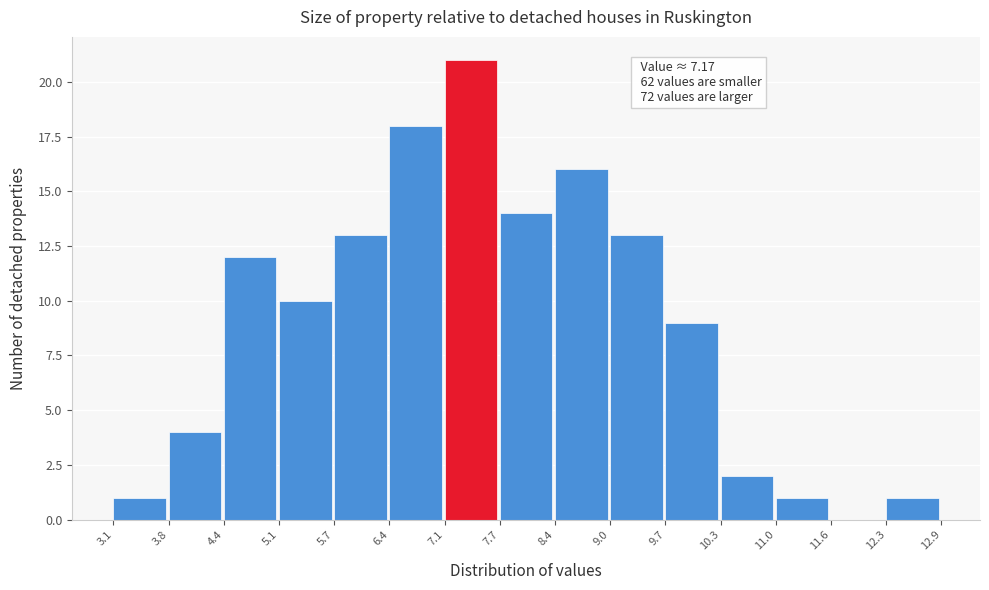

Over which range of the x-axis is the bar tallest?

7.1 to 7.7